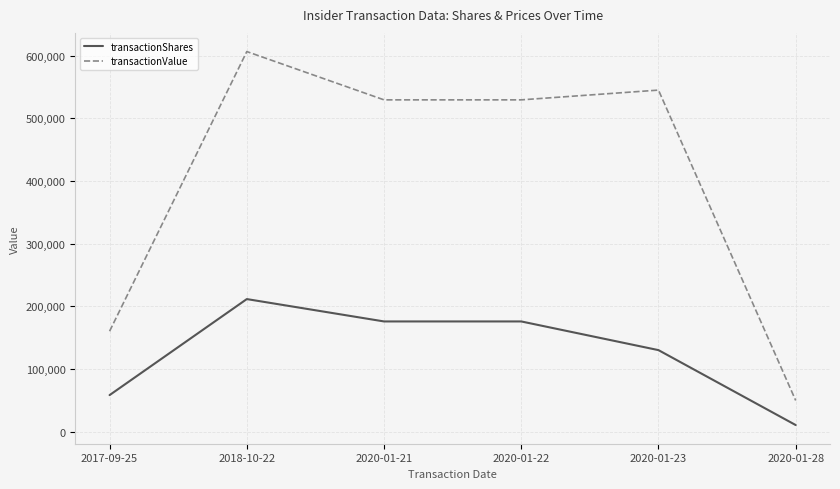

What is the difference between the second highest and second lowest values in the transactionValue series?

384882